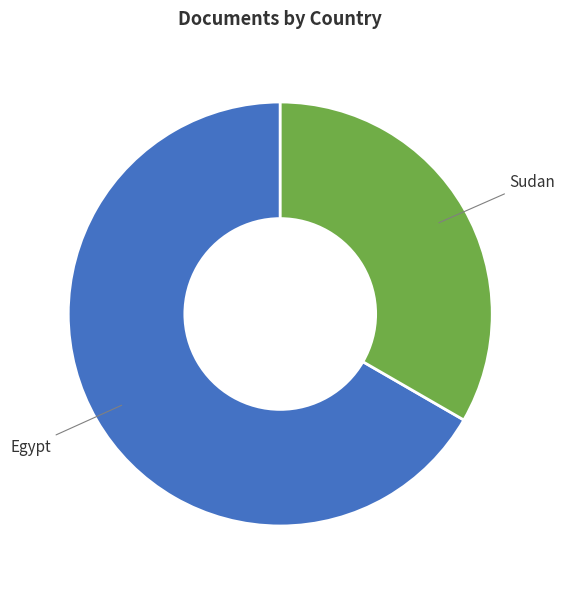

Which slice is the smallest?

Sudan